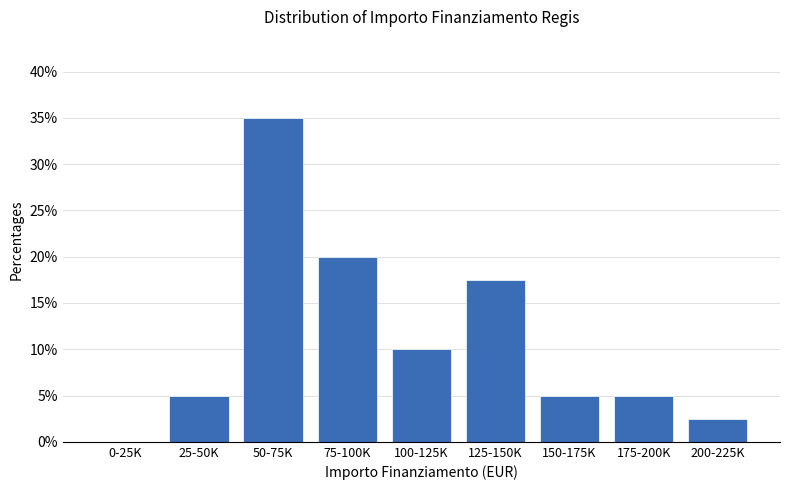

Reading right to left, list all the values displayed in this chart.

200-225K=2.5	175-200K=5.0	150-175K=5.0	125-150K=17.5	100-125K=10.0	75-100K=20.0	50-75K=35.0	25-50K=5.0	0-25K=0.0